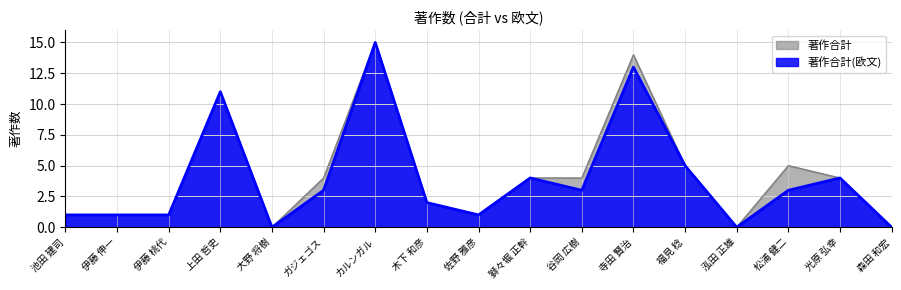

At which label does 著作合計(欧文) first exceed 3?

上田 哲史